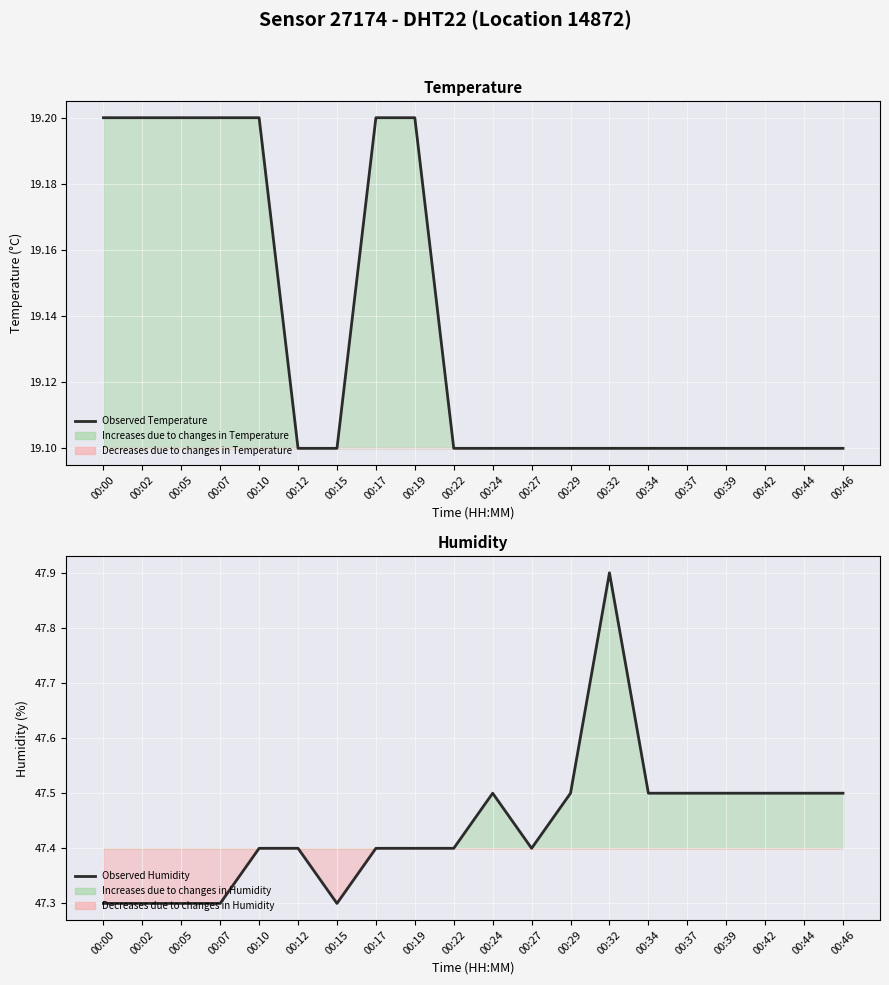

What is the approximate value of Observed Humidity at 00:37?

47.5